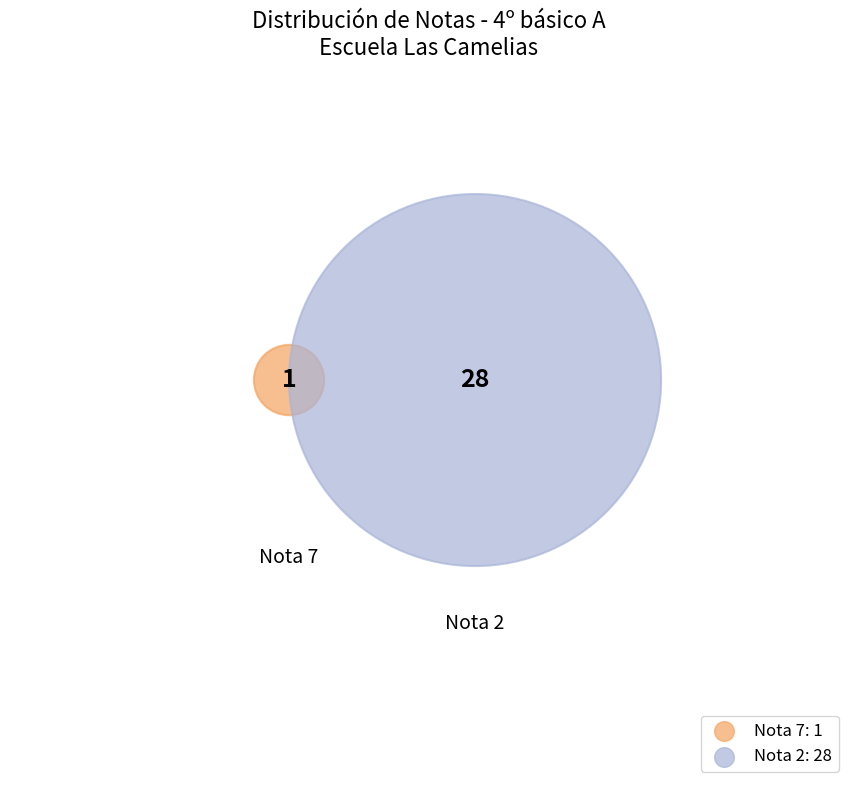

Between Nota 7 and Nota 2, which is larger?

Nota 2